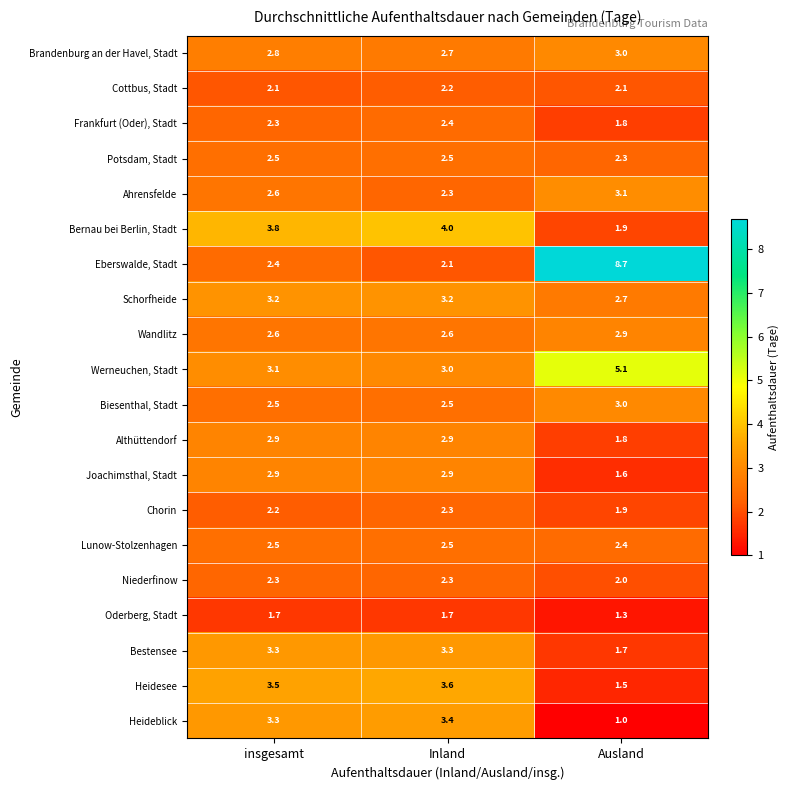

Which series has the largest range (max minus min)?

Eberswalde, Stadt